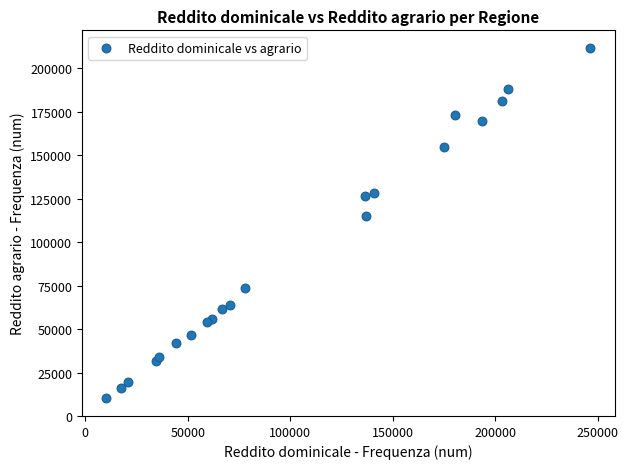

What Y value in the scatter plot is closest to 110973?

115013